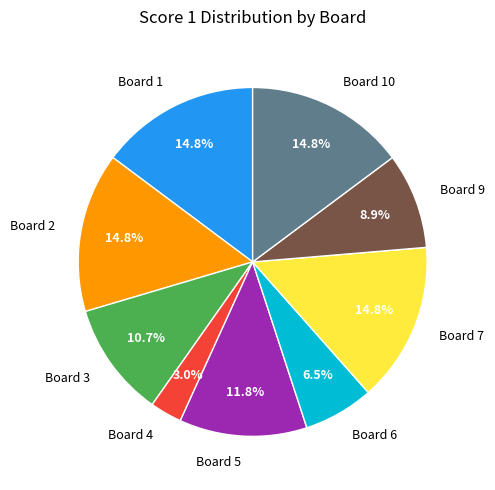

To the nearest percent, what portion does Board 3 represent?

11%